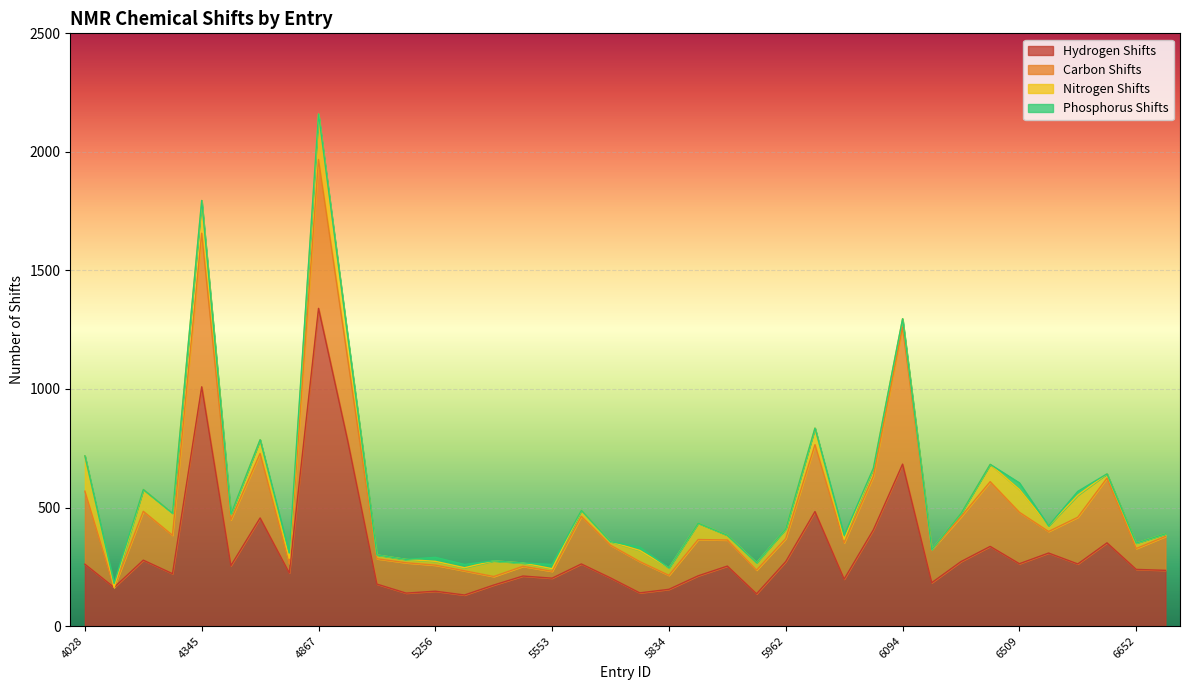

Reading left to right, transcribe all the data shown in this chart.

hydrogen_shifts: 261	163	278	221	1009	255	456	224	1340	781	177	139	147	131	173	211	202	262	203	140	155	212	253	136	272	483	198	406	683	183	272	336	263	308	262	351	239	235
carbon_shifts: 308	0	206	162	648	193	272	39	628	345	107	128	110	102	36	41	29	201	138	132	59	153	110	100	97	282	153	226	578	139	189	273	217	91	197	273	88	143
nitrogen_shifts: 149	1	92	93	138	24	58	23	192	93	16	14	16	13	66	14	11	25	15	47	31	69	20	31	41	70	15	34	35	1	14	73	96	24	93	18	23	11
phosphorus_shifts: 0	16	0	0	0	0	0	22	0	4	0	0	17	14	0	0	18	0	0	14	0	0	0	0	0	0	17	0	0	0	0	0	28	0	16	0	0	0